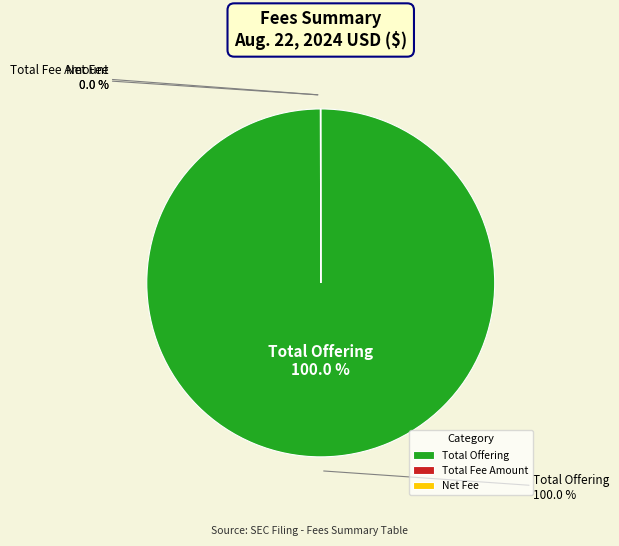

Which slice is the smallest?

Total Fee Amount